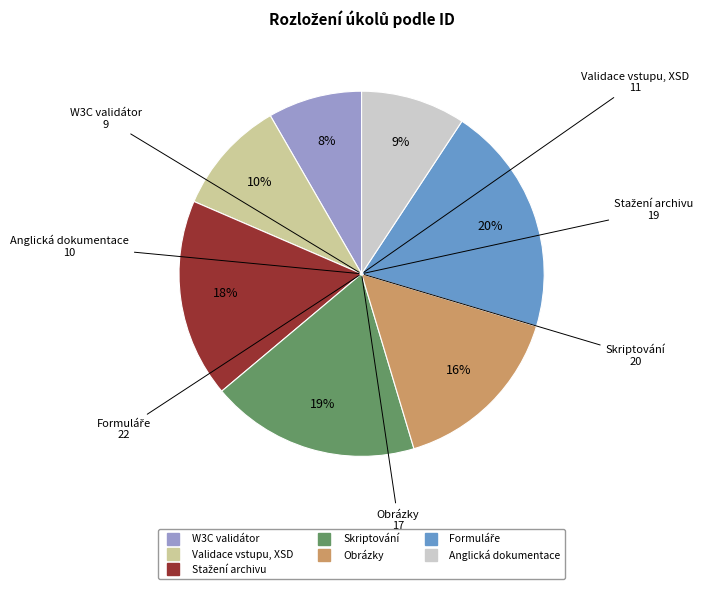

To the nearest percent, what is the difference between the largest and smallest slice percentages?

12%